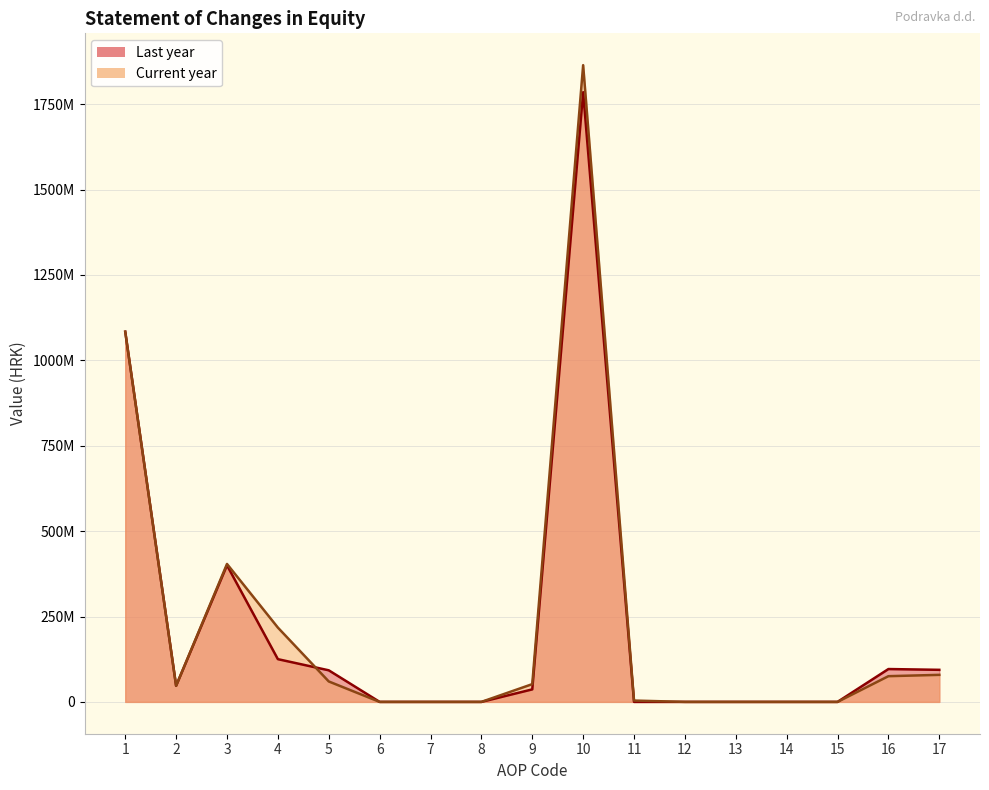

How many data points in Last year are less than 36605367?

8